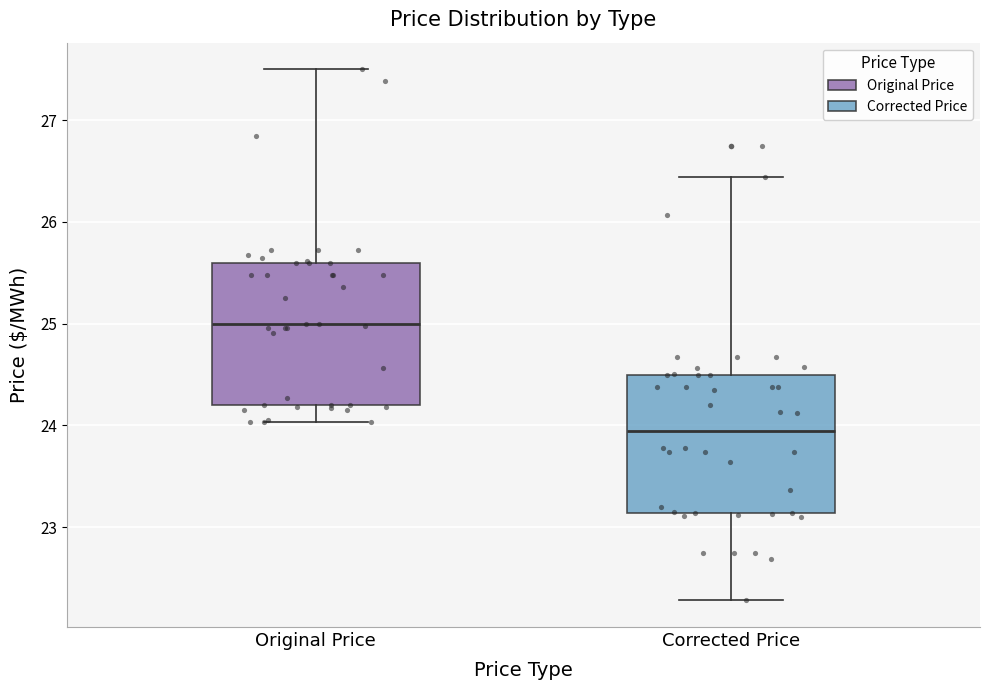

Which box's median line is the highest?

Original Price